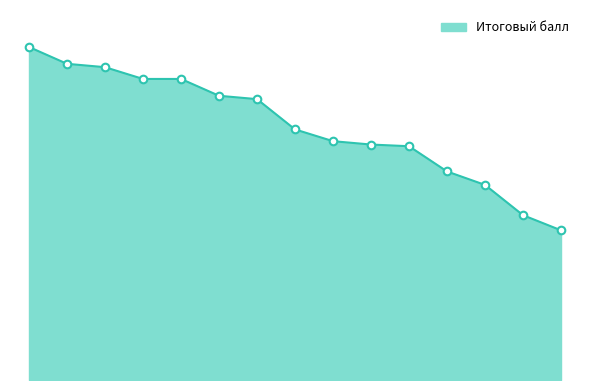

Does the chart have visible grid lines?

No